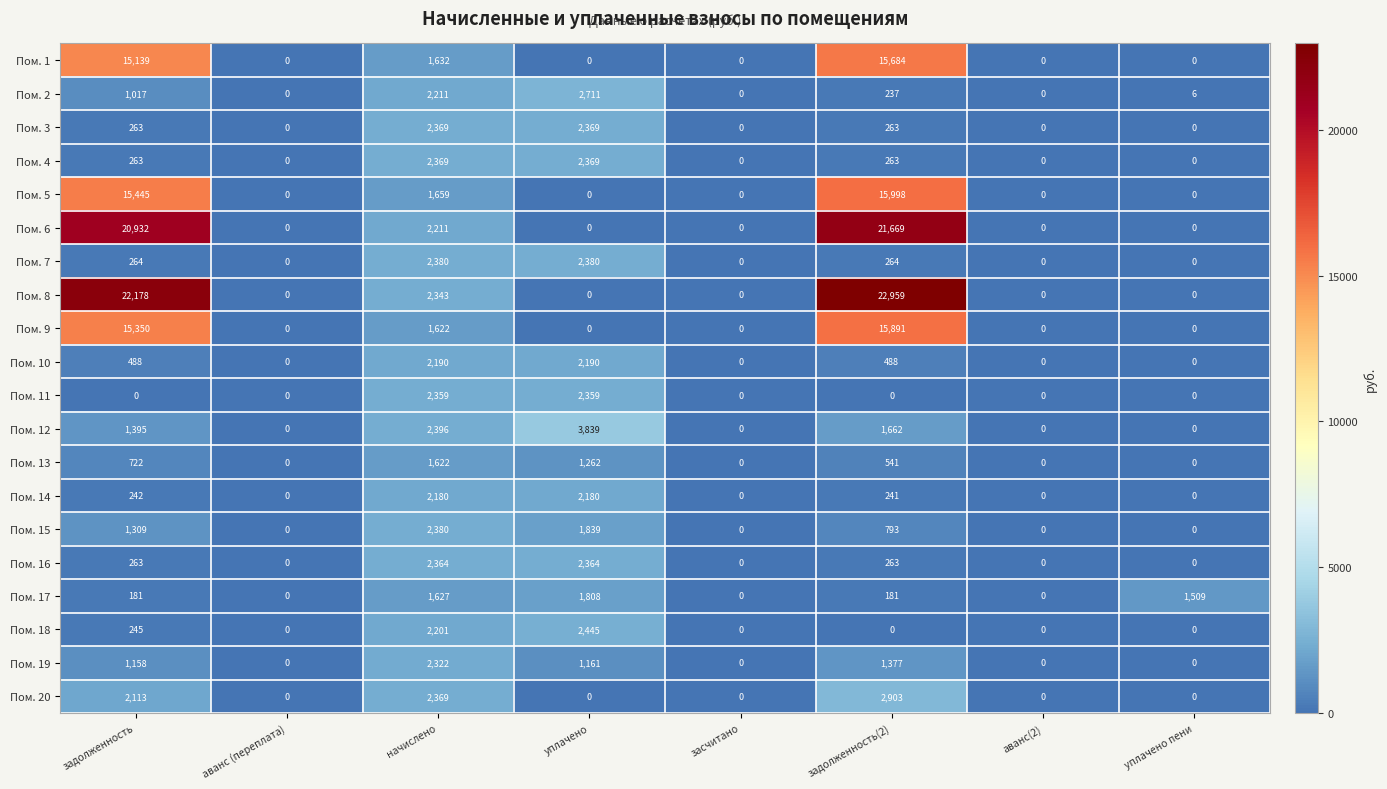

What is the difference between the maximum and minimum values in the Пом. 13 series?

1622